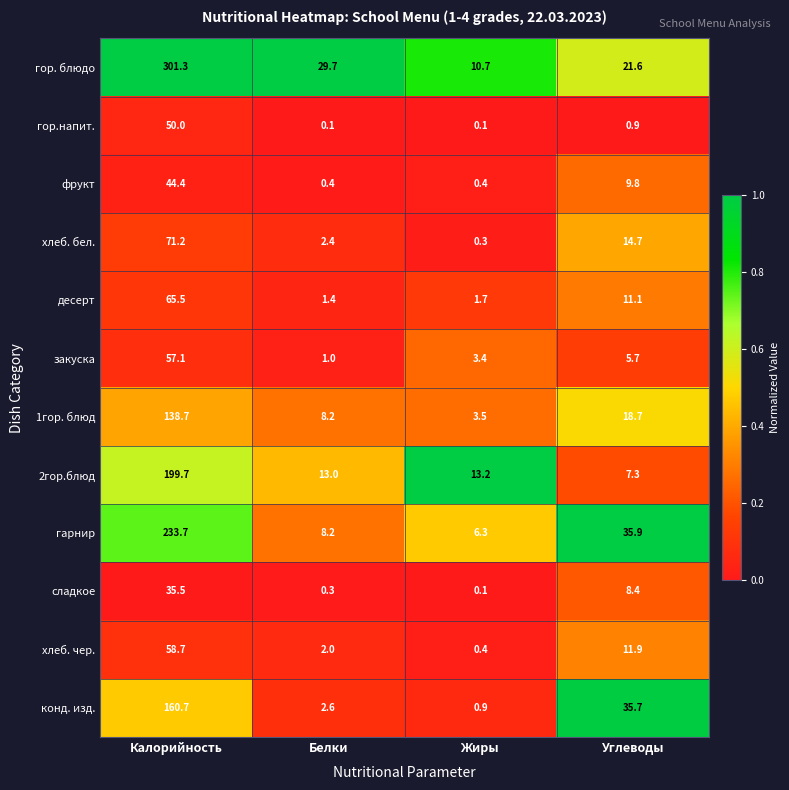

At Калорийность, list the series in order from smallest to largest.

сладкое, фрукт, гор.напит., закуска, хлеб. чер., десерт, хлеб. бел., 1гор. блюд, конд. изд., 2гор.блюд, гарнир, гор. блюдо